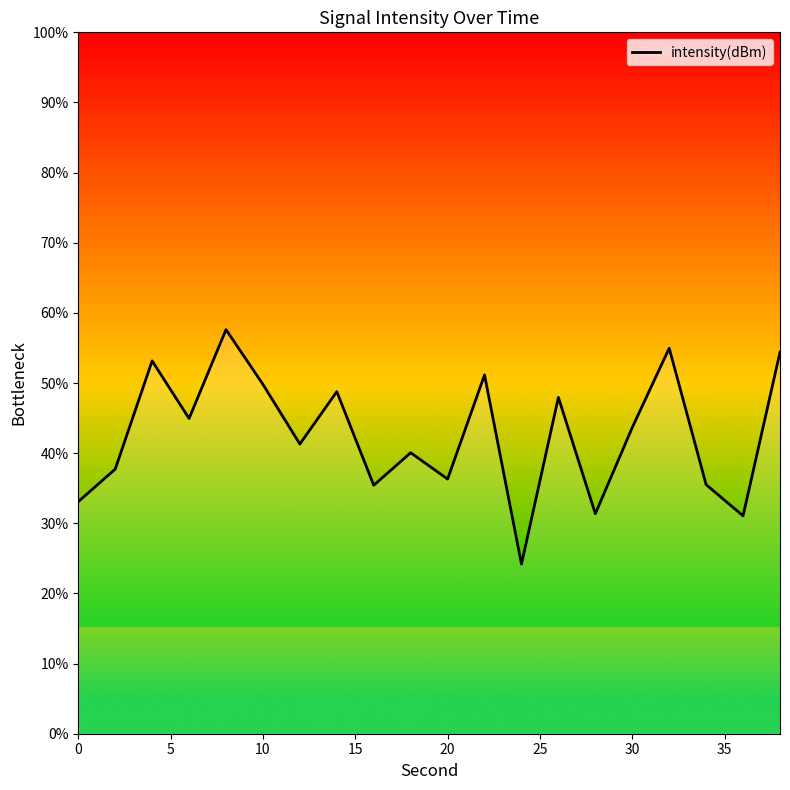

What is the maximum value shown in the chart?

57.6